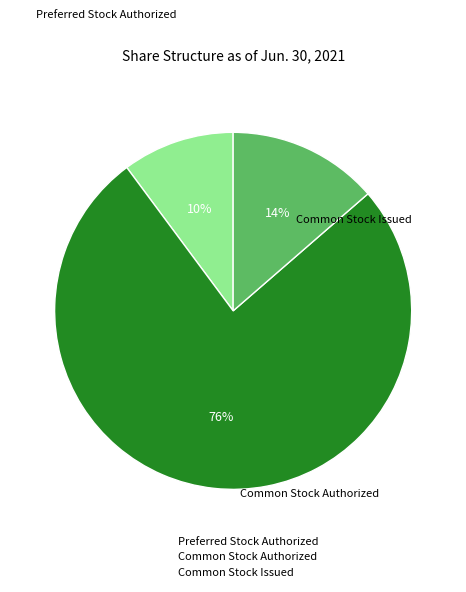

Combined, do Preferred Stock Authorized and Common Stock Authorized account for over 50%?

Yes